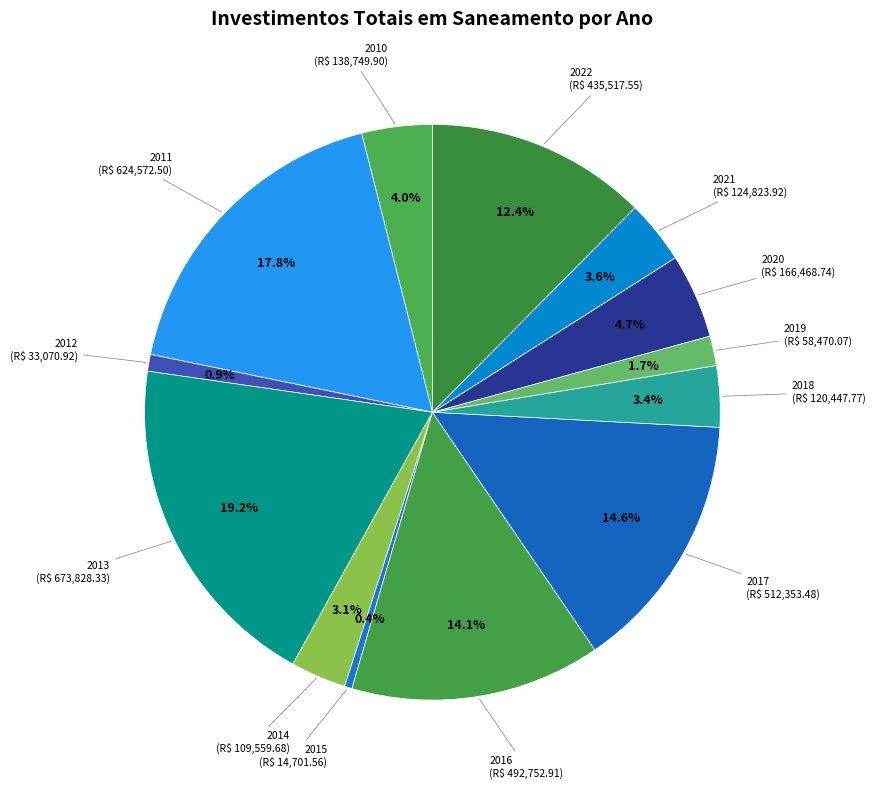

Is it true that 2011 is 18% of the pie?

True